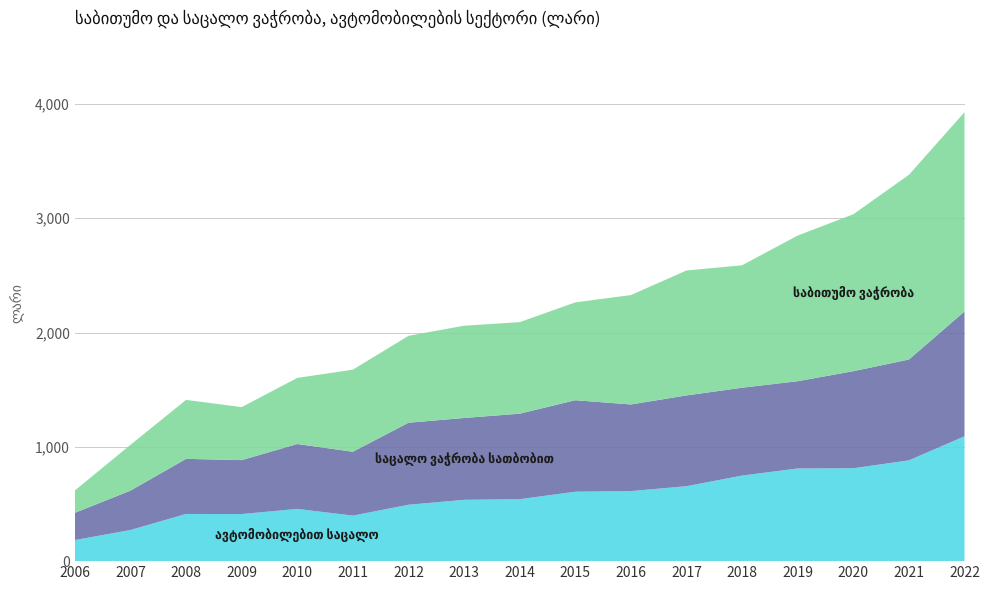

At which category is the sum across all series the highest?

2022